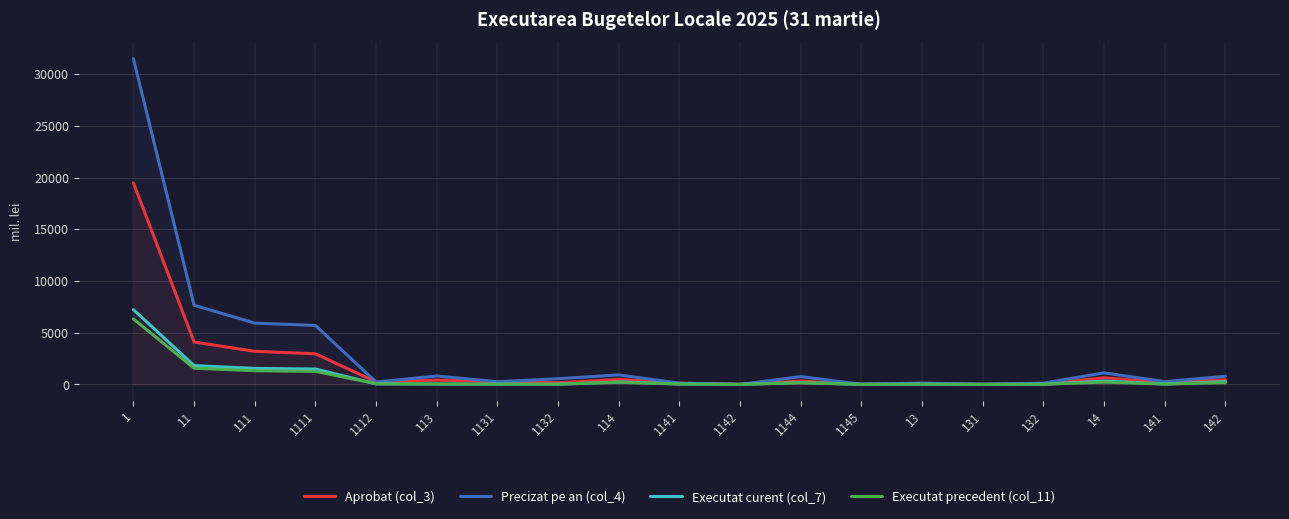

Rank the categories by Executat curent (col_7) value from highest to lowest.

1, 11, 111, 1111, 14, 142, 114, 1144, 1112, 1141, 113, 141, 1131, 1132, 13, 132, 1145, 1142, 131